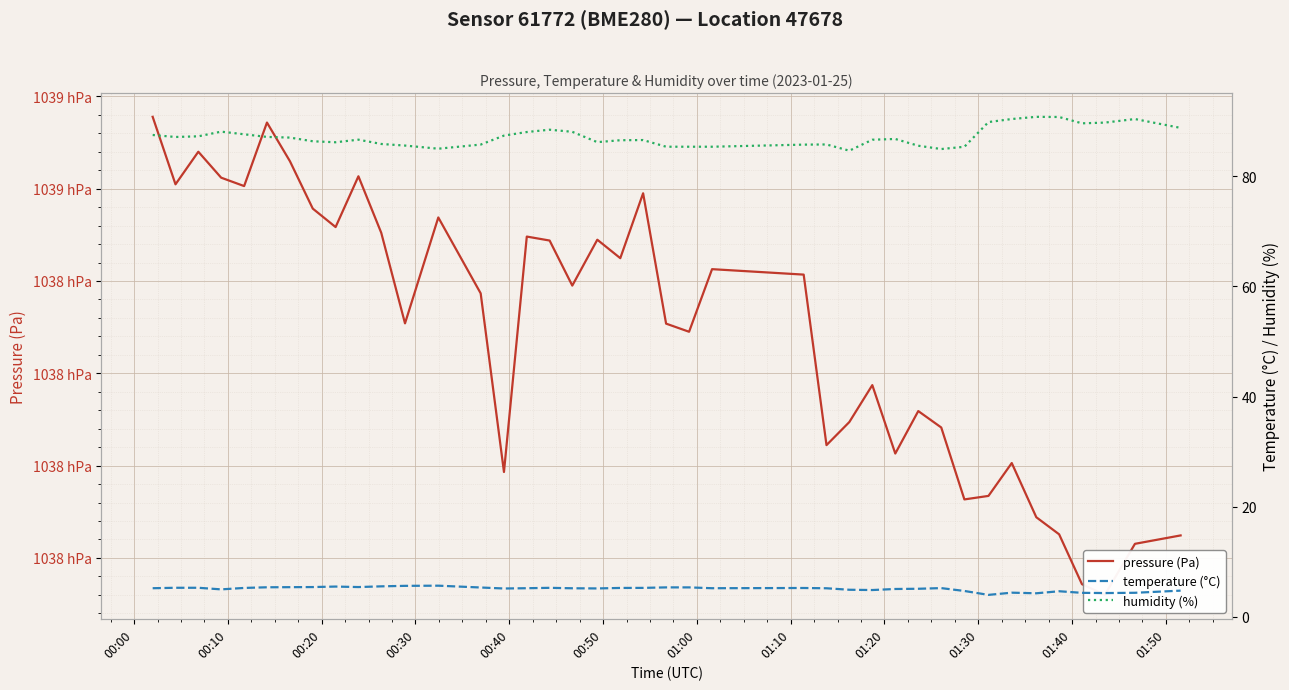

True or false: humidity (%) and temperature (°C) cross at least once.

False